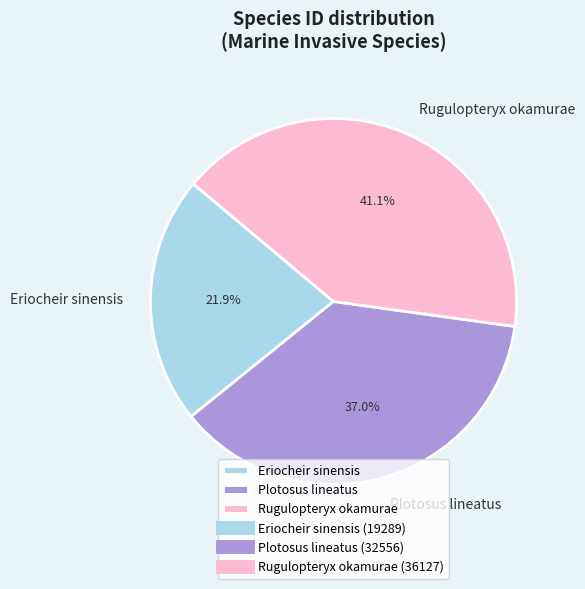

Which category has the smallest portion of the pie?

Eriocheir sinensis